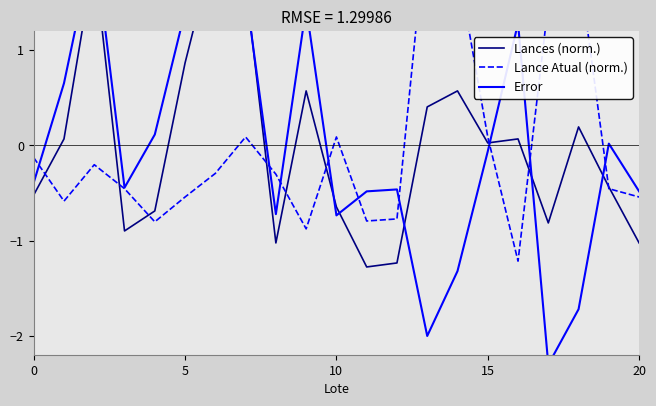

Which category has the lowest value in the Lance Atual (norm.) series?

16